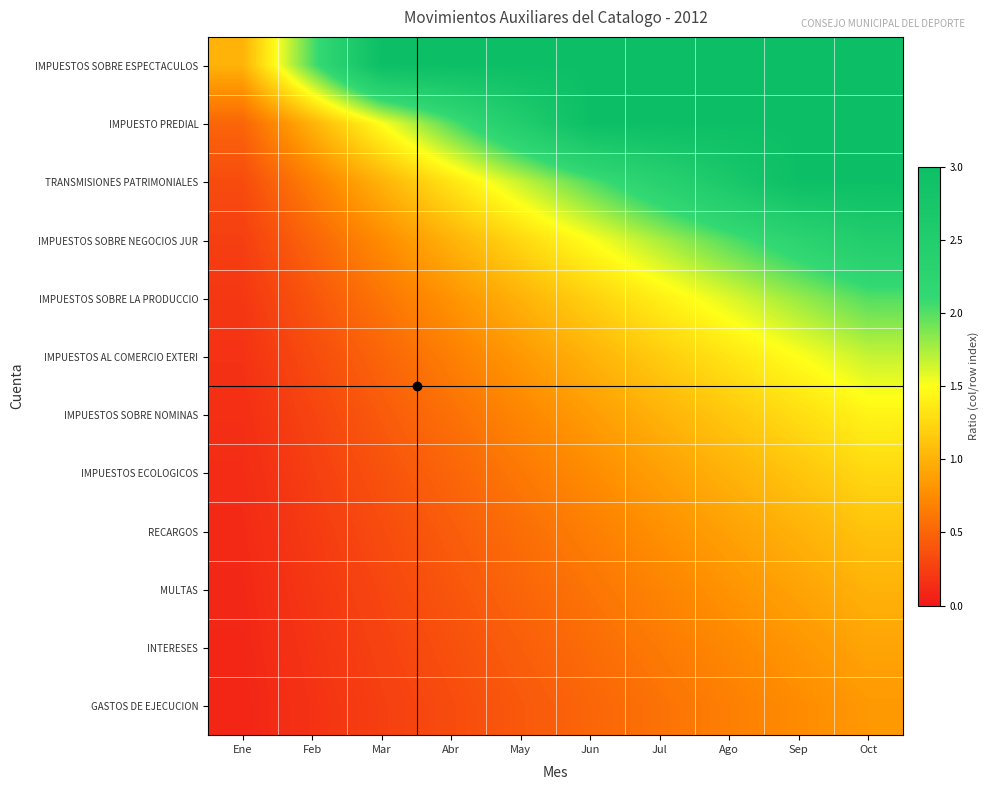

At how many categories does at least one series exceed 2?

8